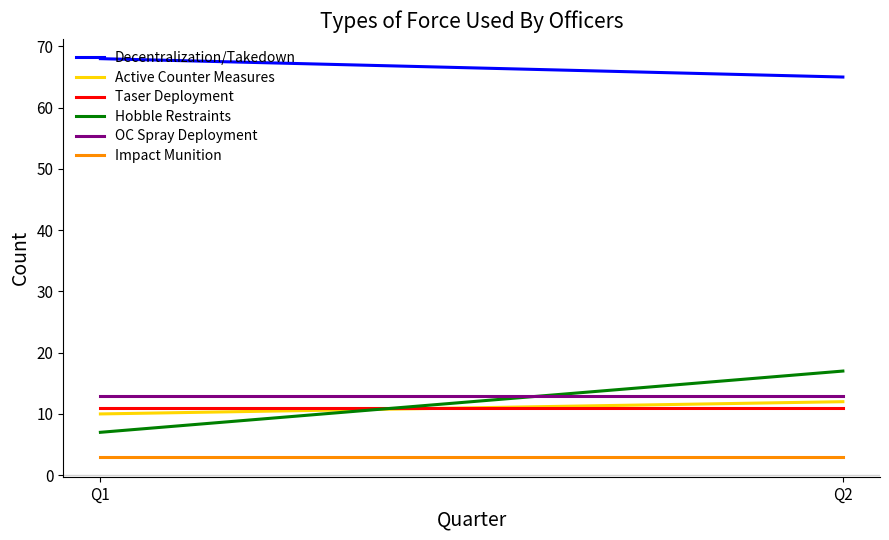

The value of Impact Munition at Q1 is 4. True or false?

False